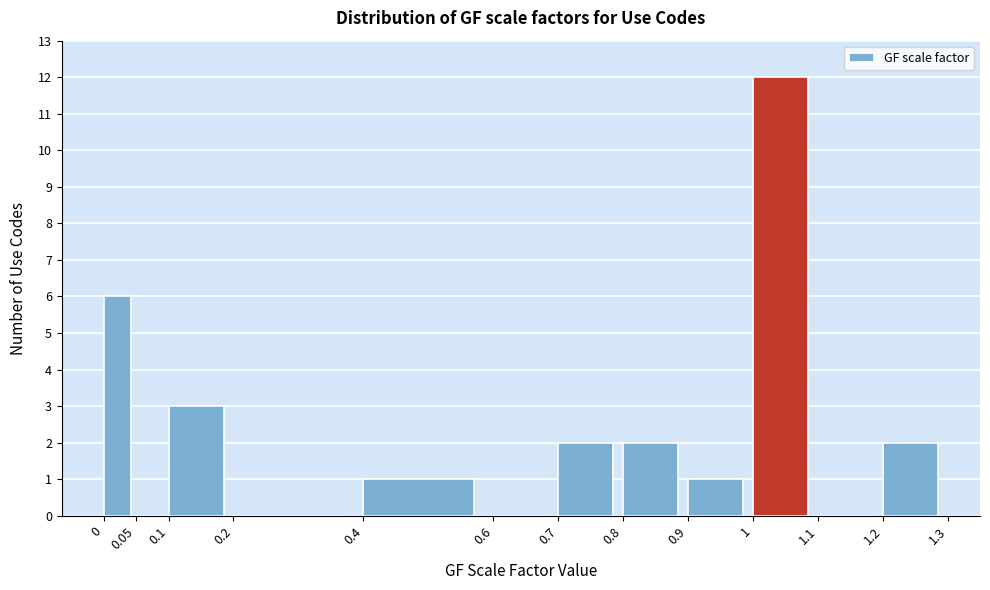

Reading left to right, list every bar in this chart as the range it spans on the x-axis followed by its height. The values are not printed on the chart, so give them approximately, as read against the axis.

0 to 0.05: 6
0.05 to 0.1: 0
0.1 to 0.2: 3
0.2 to 0.4: 0
0.4 to 0.6: 1
0.6 to 0.7: 0
0.7 to 0.8: 2
0.8 to 0.9: 2
0.9 to 1: 1
1 to 1.1: 12
1.1 to 1.2: 0
1.2 to 1.3: 2